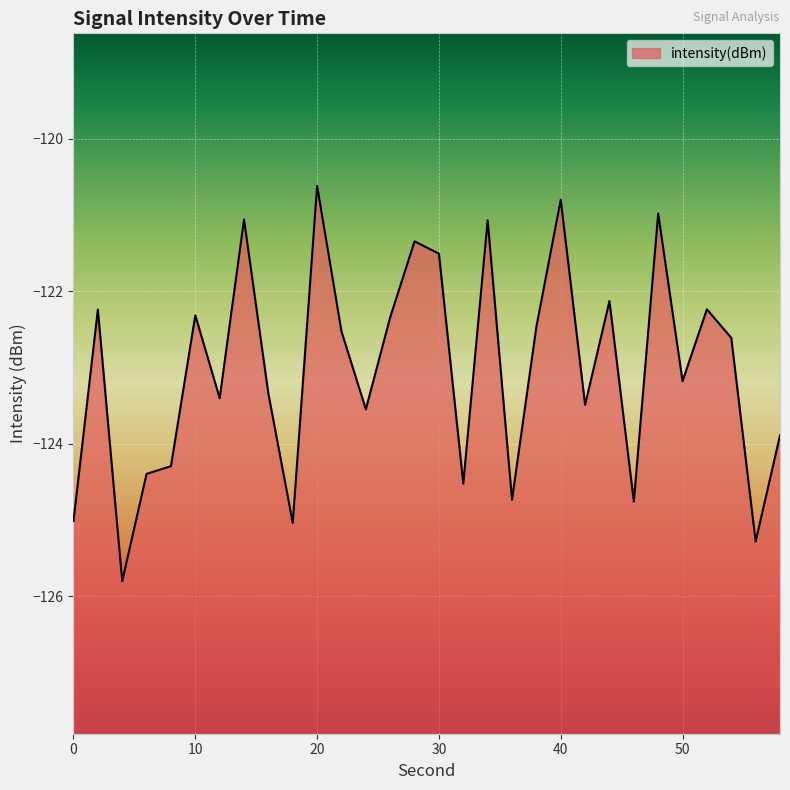

List the labels in order of value, smallest first.

4, 56, 18, 0, 46, 36, 32, 6, 8, 58, 24, 42, 12, 16, 50, 54, 22, 38, 26, 10, 2, 52, 44, 30, 28, 34, 14, 48, 40, 20